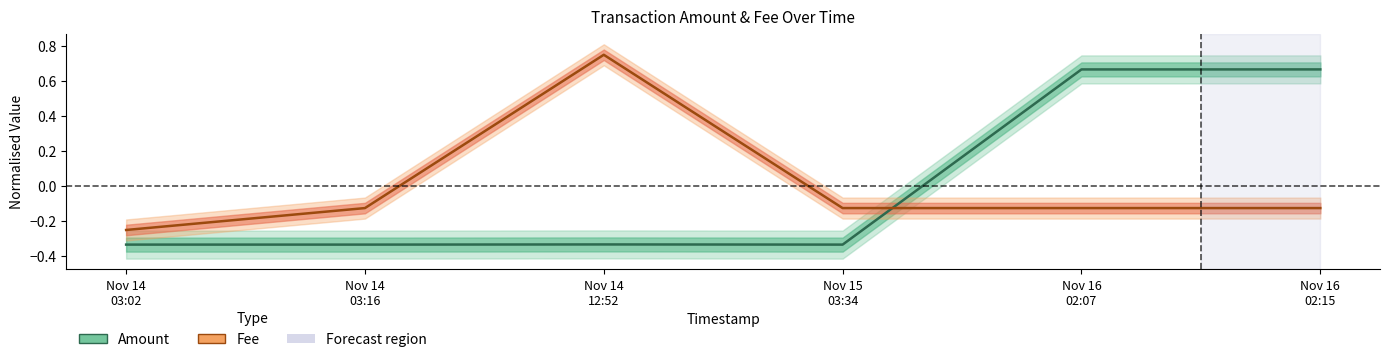

What position from the left is Nov 15
03:34?

4